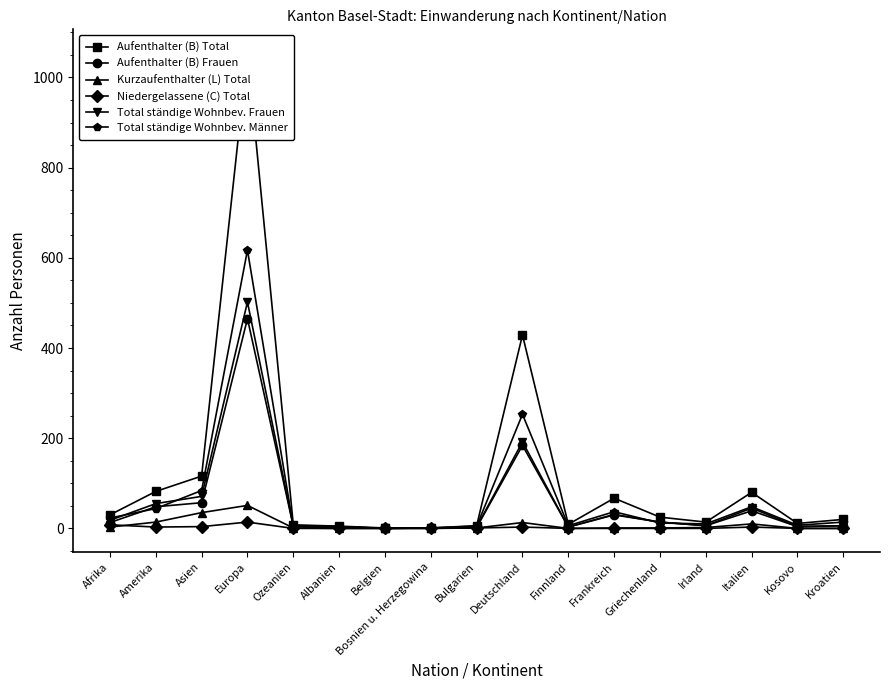

Reading left to right, list all the values displayed in this chart.

Aufenthalter (B) Total: 30	82	116	1054	8	5	1	1	6	429	9	67	25	14	80	11	20
Aufenthalter (B) Frauen: 13	48	57	465	5	4	0	0	2	184	3	30	14	6	39	4	6
Kurzaufenthalter (L) Total: 3	14	35	51	1	0	0	0	1	13	0	1	1	2	10	0	0
Niedergelassene (C) Total: 8	3	4	14	0	0	0	1	1	3	0	0	0	0	3	0	0
Total ständige Wohnbev. Frauen: 18	55	71	502	5	4	0	1	3	192	3	31	14	6	45	4	6
Total ständige Wohnbev. Männer: 23	44	84	617	4	1	1	1	5	253	6	37	12	10	48	7	14